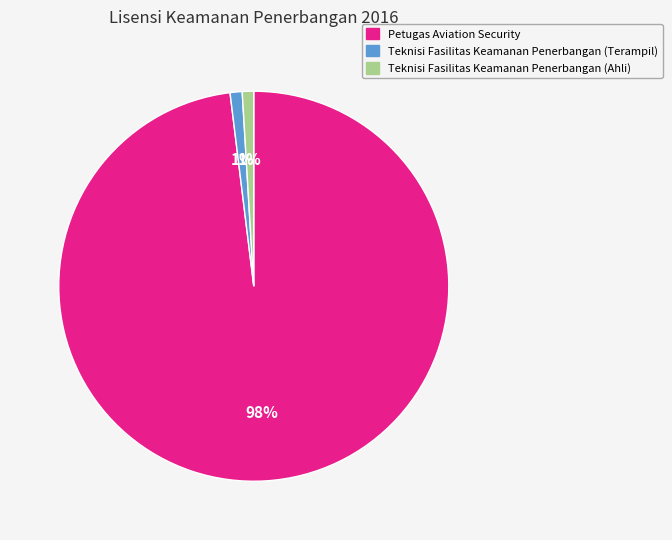

Which slice is the largest?

Petugas Aviation Security